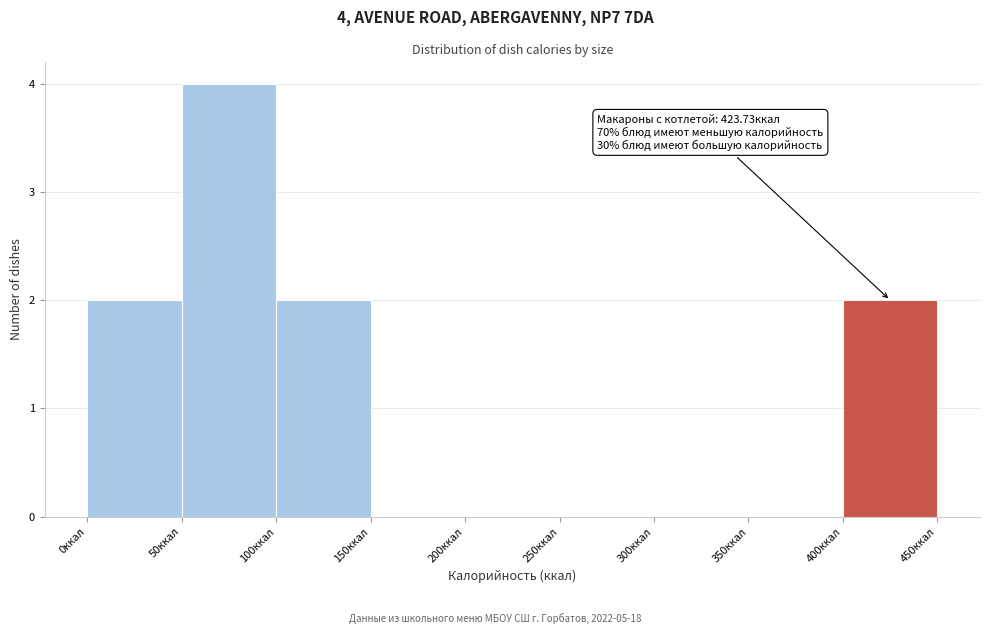

Which range on the x-axis has the tallest bar?

50 to 100